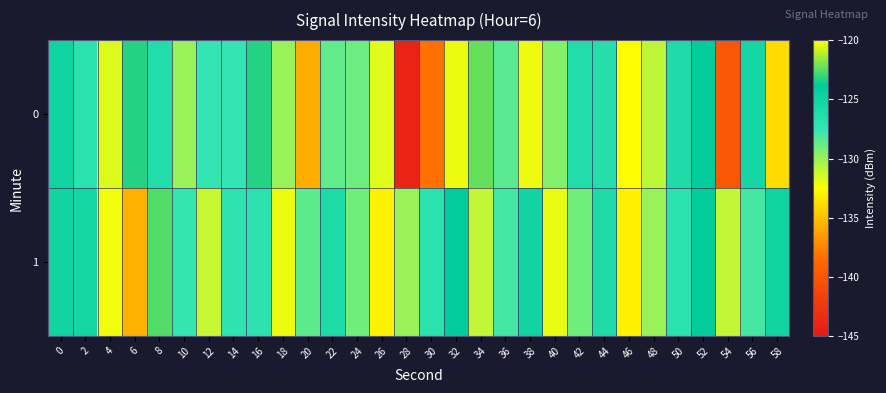

Which label corresponds to the smallest value in the chart?

28